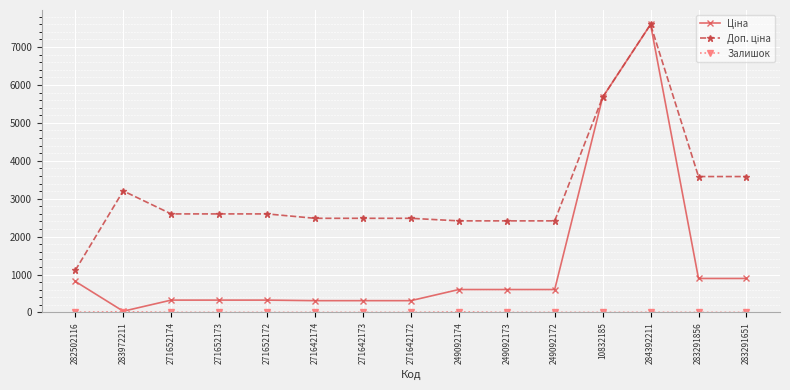

At how many categories does at least one series exceed 3036?

5